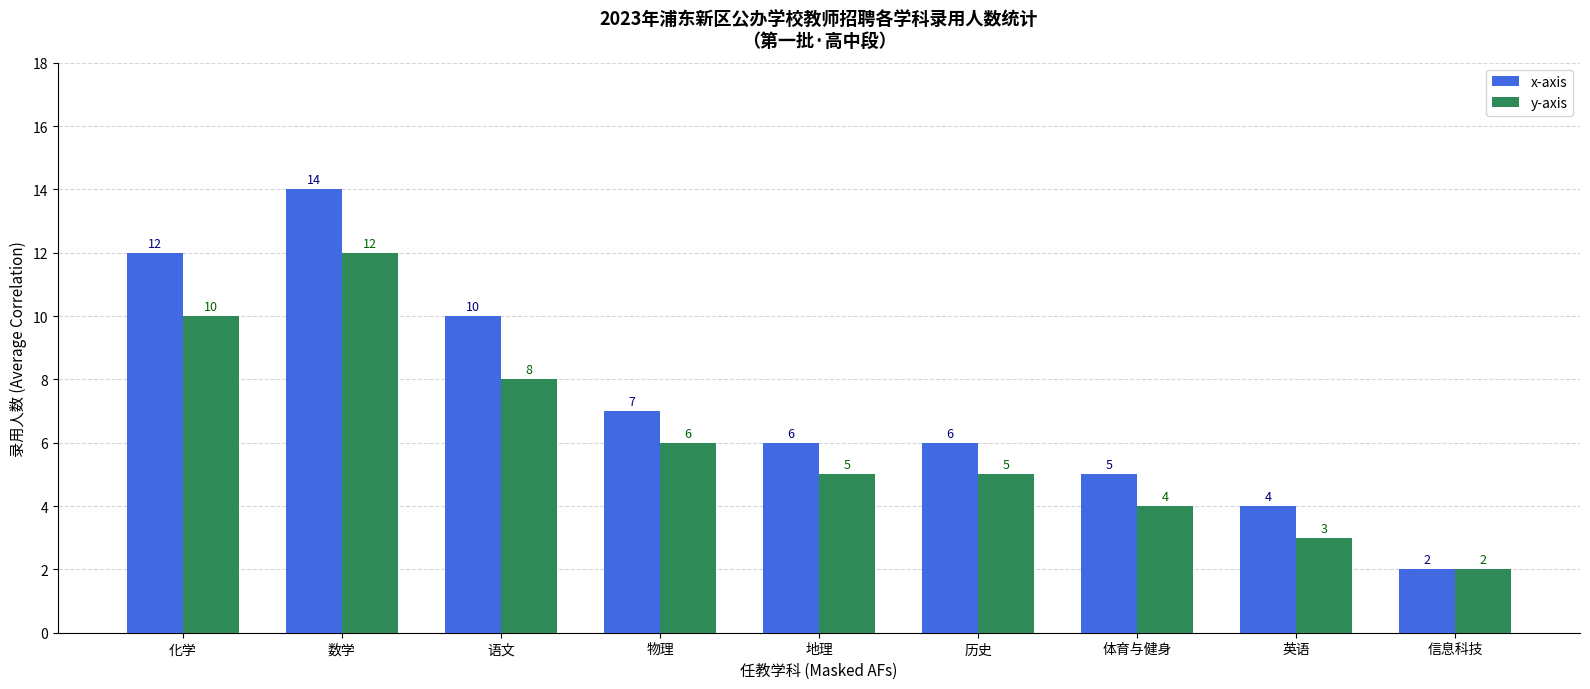

What is the maximum value for x-axis?

14